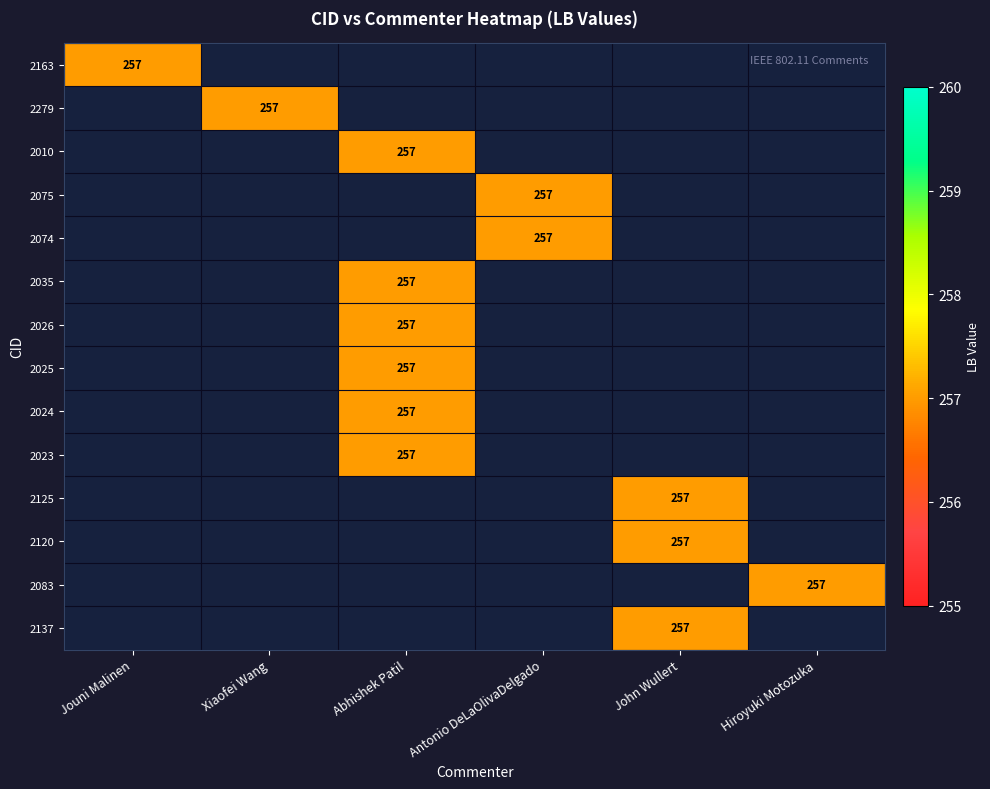

How many series are shown in this chart?

14